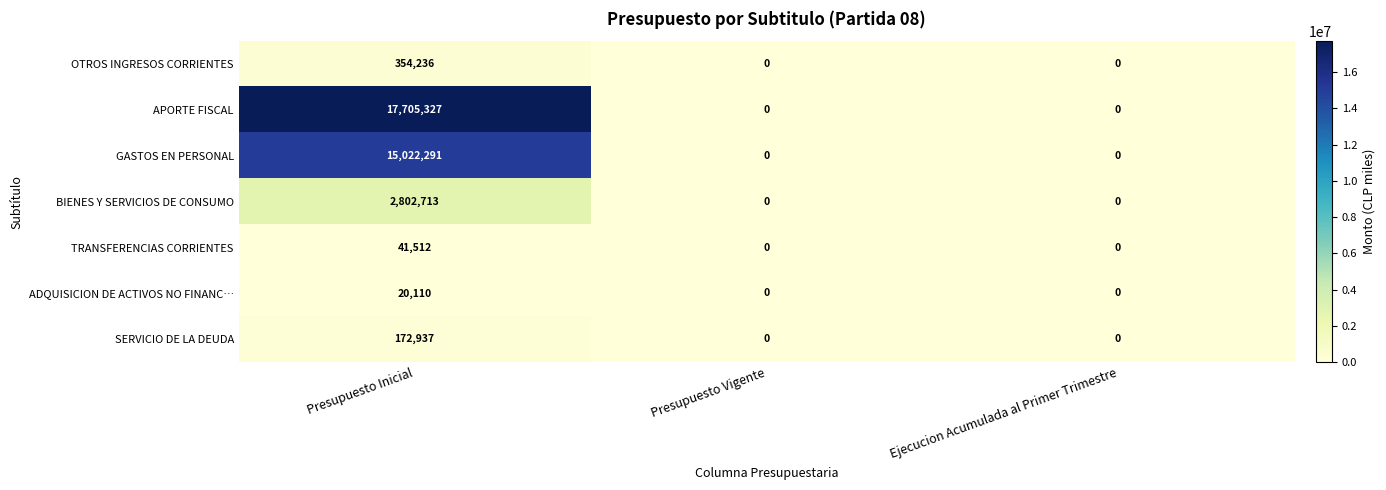

Rank the series by their maximum value, from highest to lowest.

APORTE FISCAL, GASTOS EN PERSONAL, BIENES Y SERVICIOS DE CONSUMO, OTROS INGRESOS CORRIENTES, SERVICIO DE LA DEUDA, TRANSFERENCIAS CORRIENTES, ADQUISICION DE ACTIVOS NO FINANC…